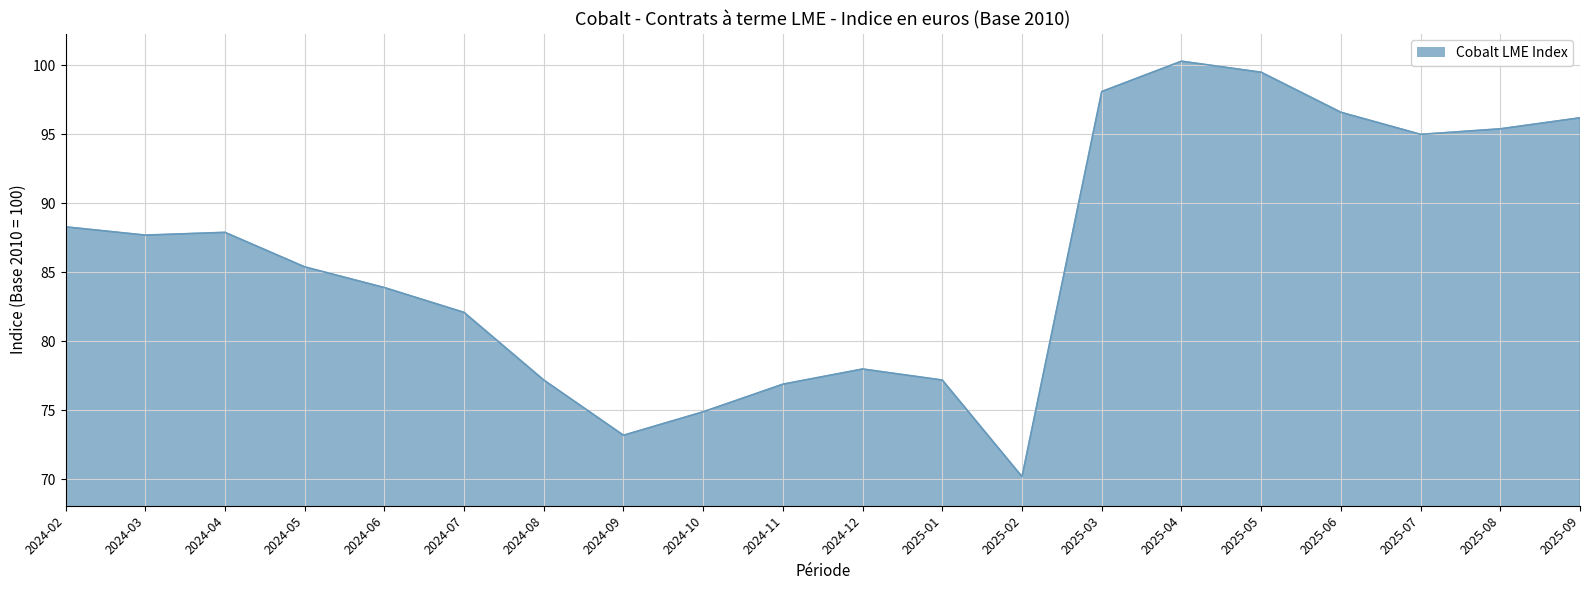

Does the chart have visible grid lines?

Yes